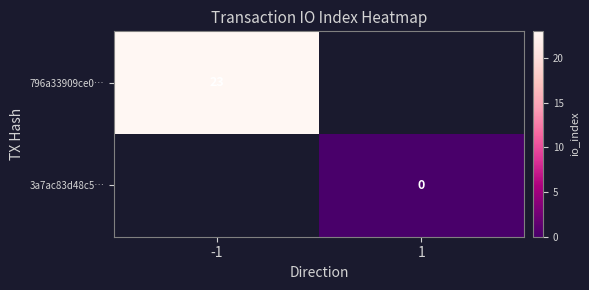

Is it true that 796a33909ce0… equals 23 at -1?

True